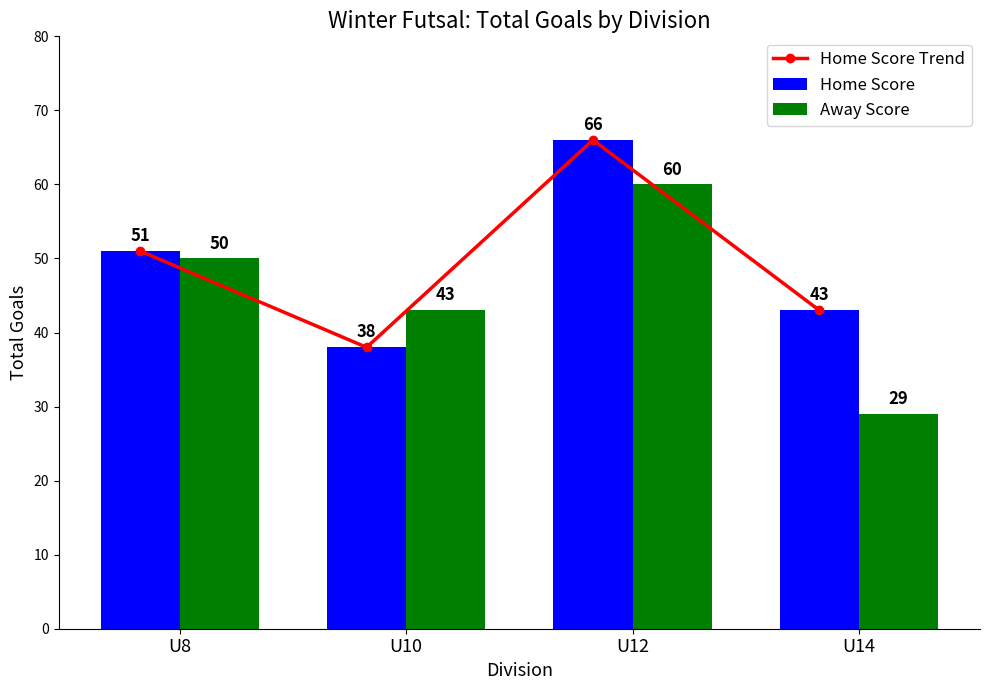

How many Home Score values are between 43 and 66?

3